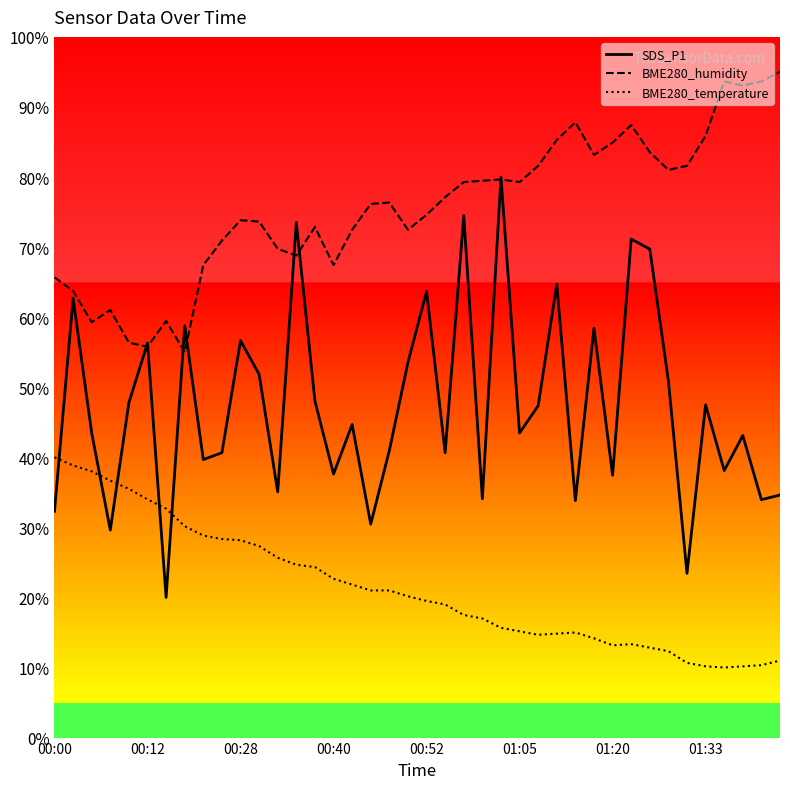

Which series ends up on top after the final intersection of BME280_temperature and SDS_P1?

SDS_P1